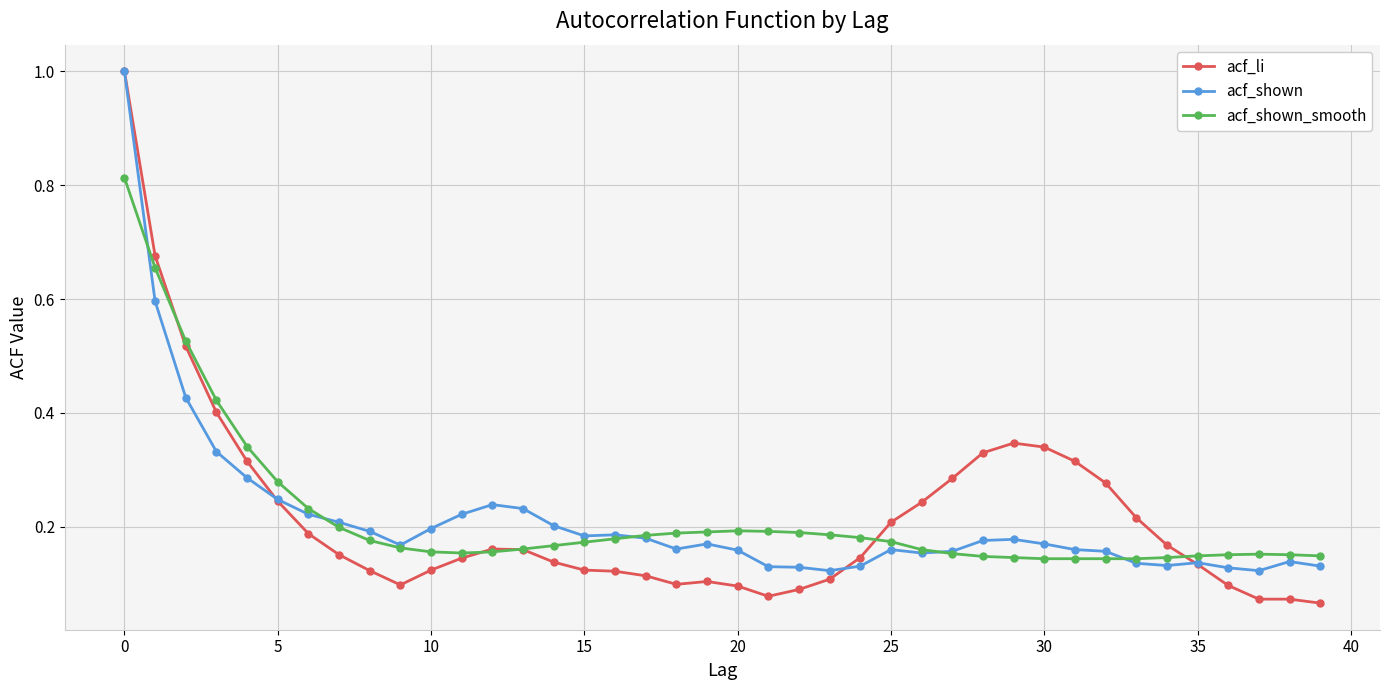

True or false: acf_shown has more than 0 interior local peaks.

True